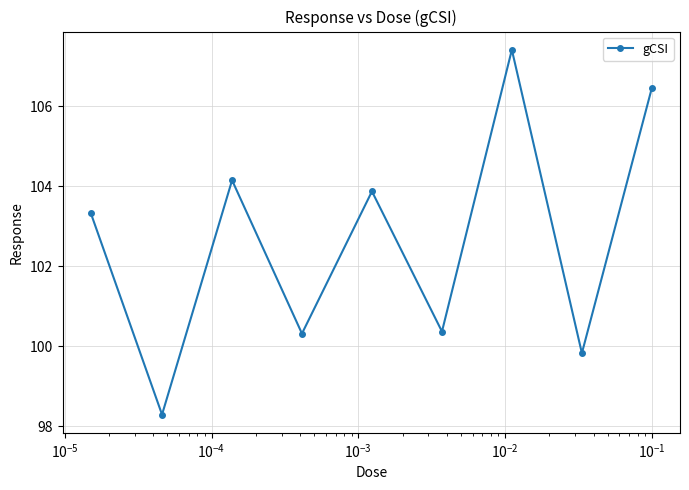

What is the difference between the maximum and second lowest values?

7.6